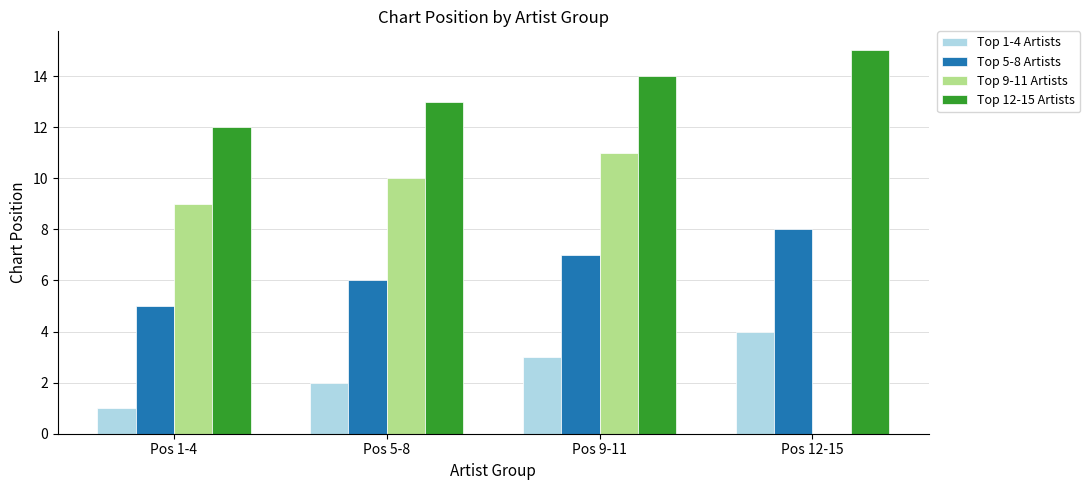

Count the number of categories in the chart.

4